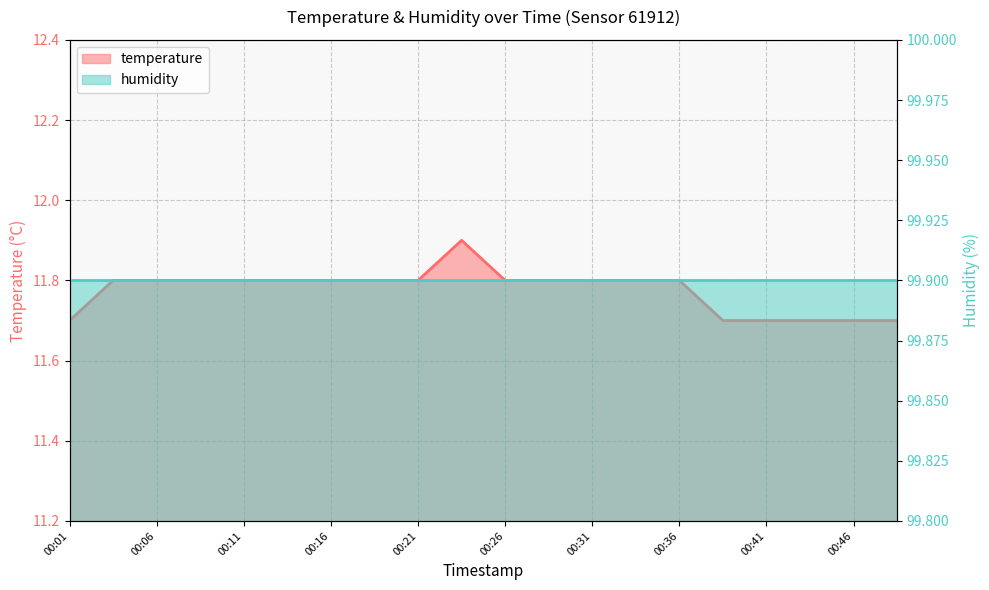

Rank the categories by value from lowest to highest.

00:01, 00:38, 00:41, 00:43, 00:46, 00:48, 00:04, 00:06, 00:09, 00:11, 00:14, 00:16, 00:19, 00:21, 00:26, 00:28, 00:31, 00:33, 00:36, 00:24